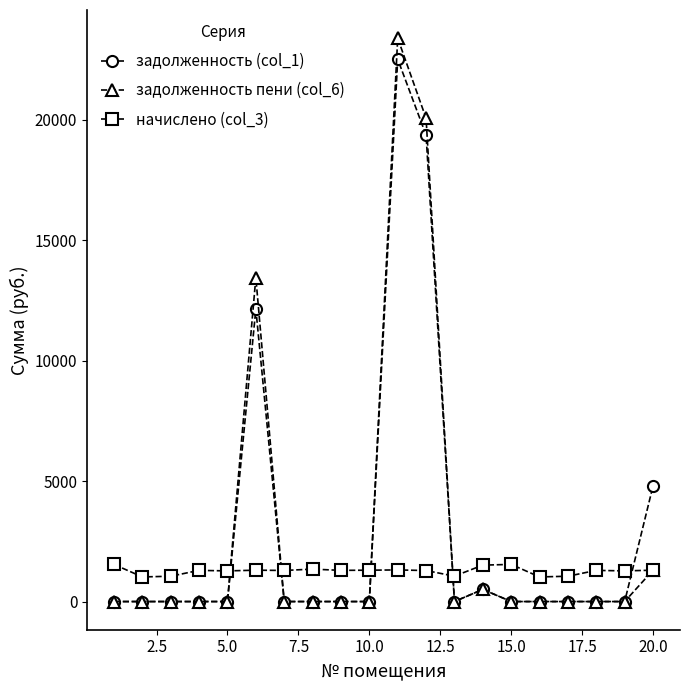

What is the highest value of the задолженность пени (col_6) series?

23378.8